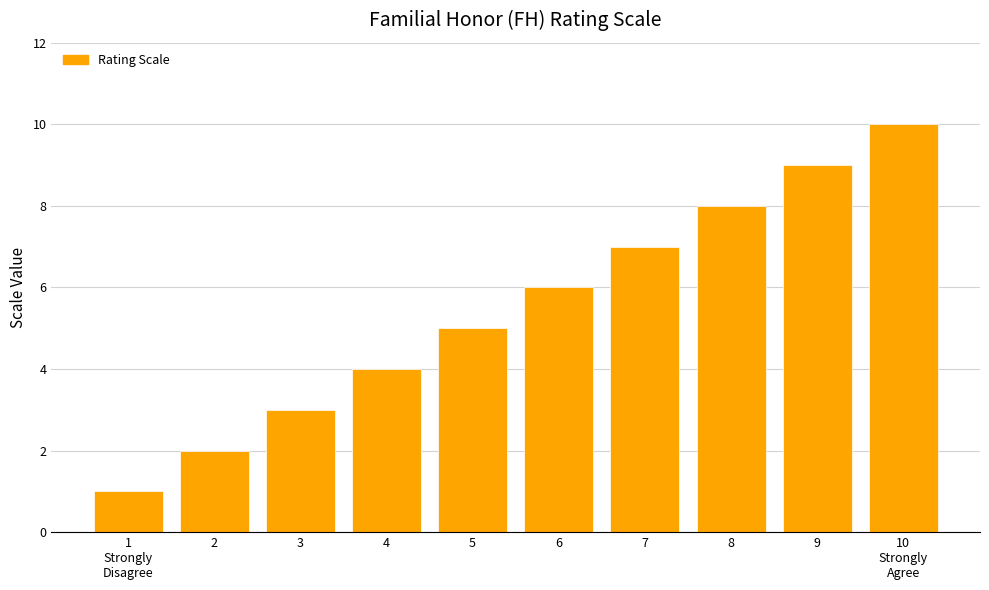

Count the values in the range 3 to 8.

6